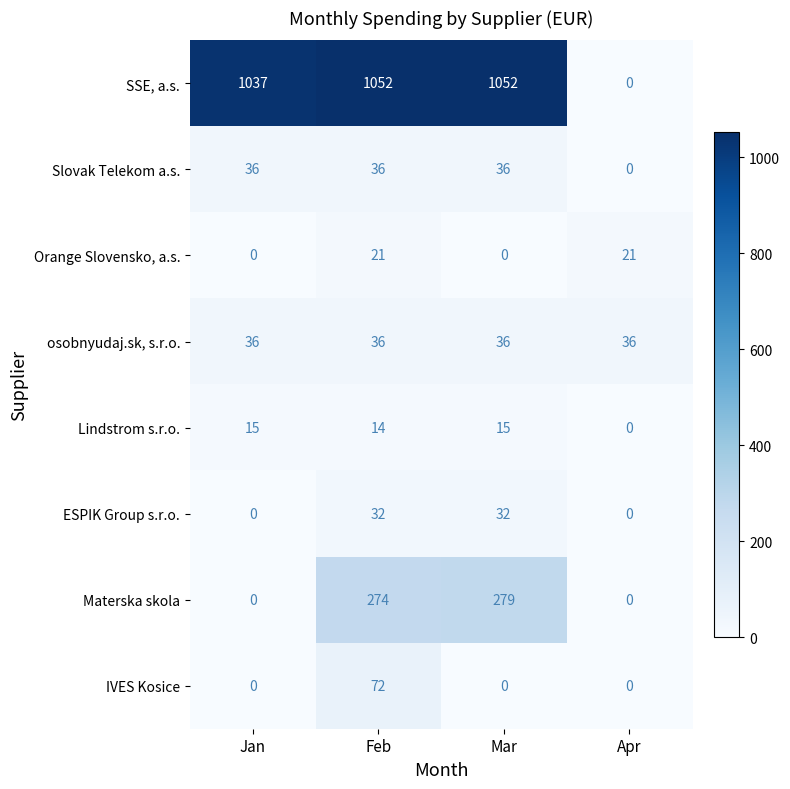

At which category is the sum across all series the highest?

Feb